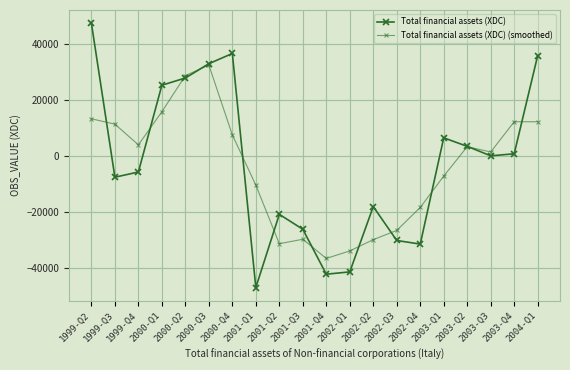

What is the value of the Total financial assets (XDC) (smoothed) point at the 17th from the left?

3326.7